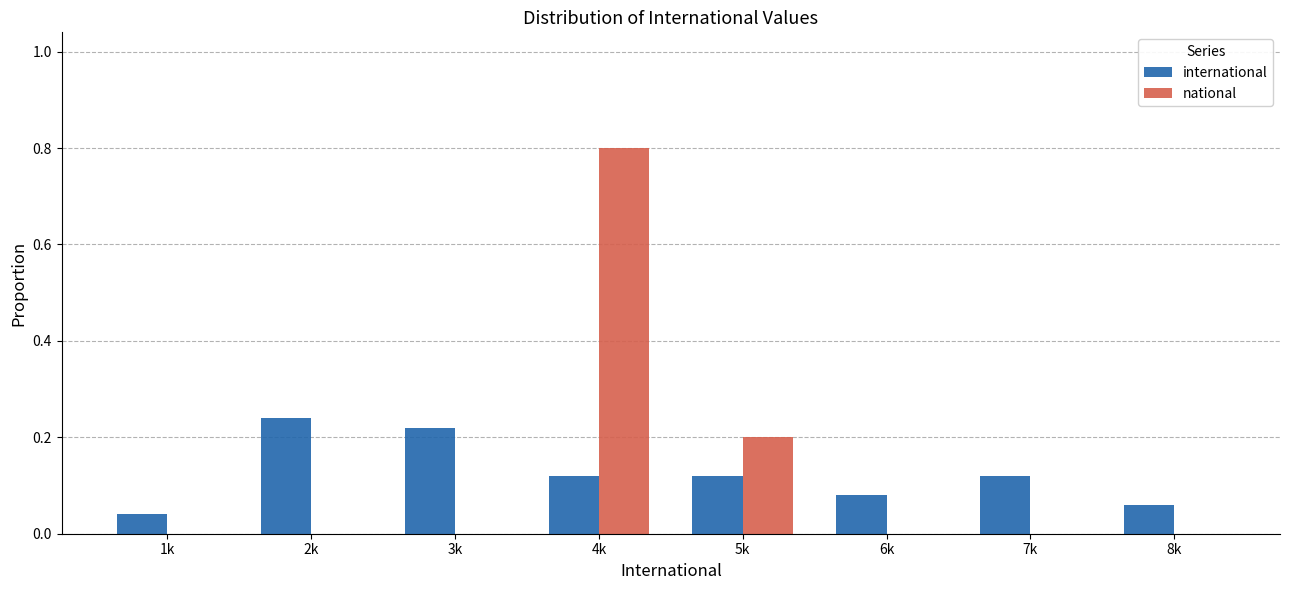

What is the maximum value shown in the chart?

0.8